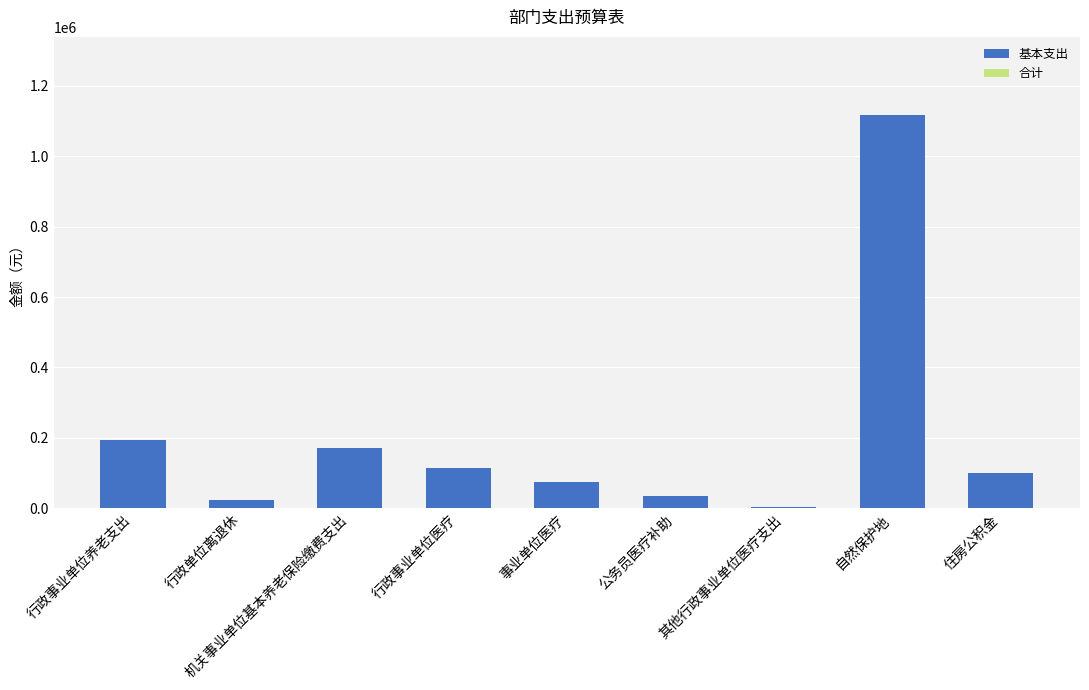

At which label is the value closest to 559788?

行政事业单位养老支出